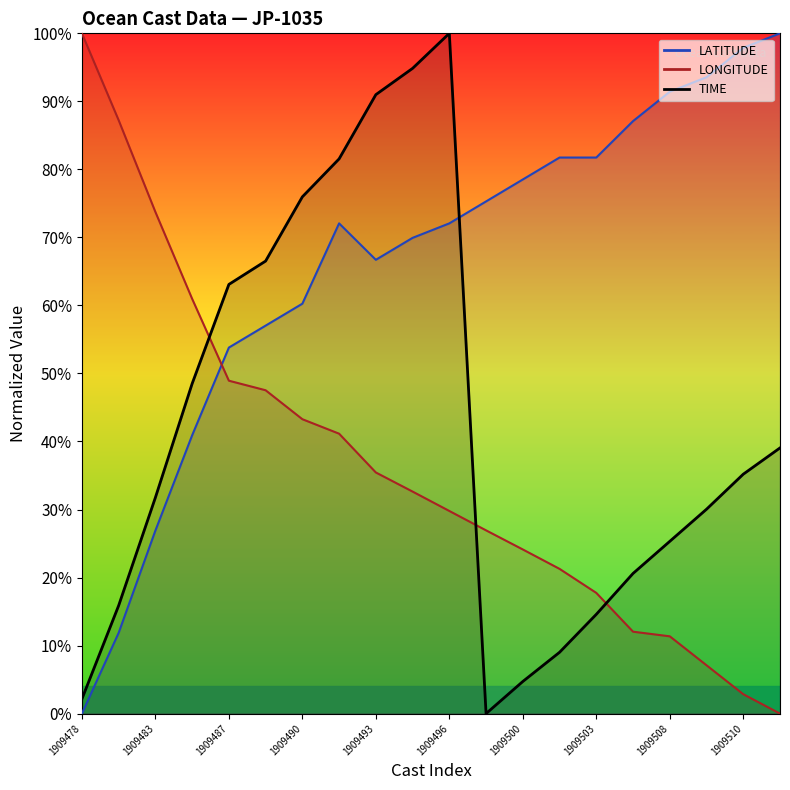

Rank the series by their average value, from lowest to highest.

LONGITUDE, TIME, LATITUDE